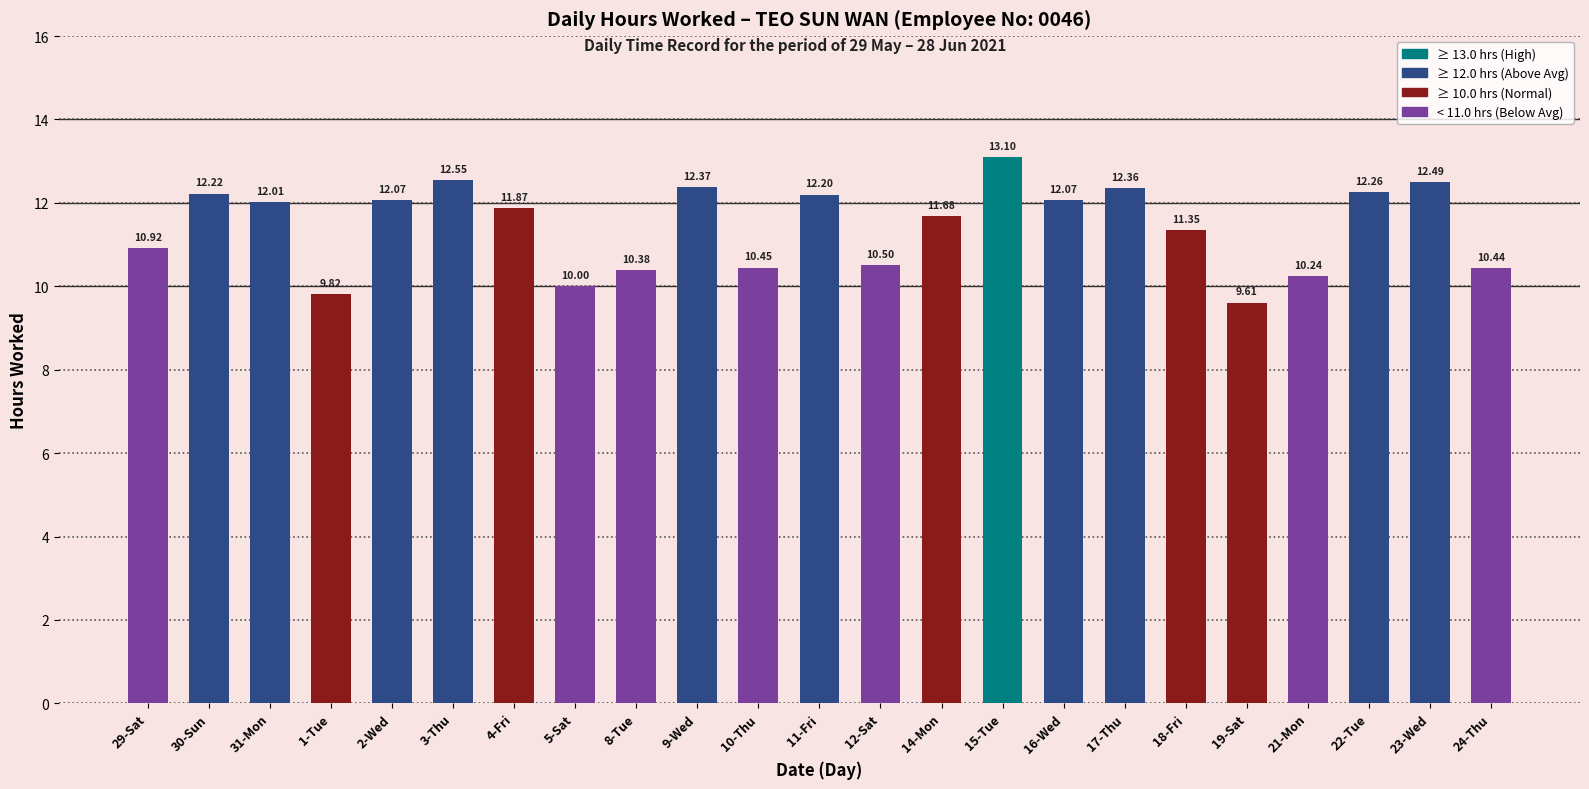

What is the ratio of the value at 12-Sat to the value at 17-Thu?

0.8